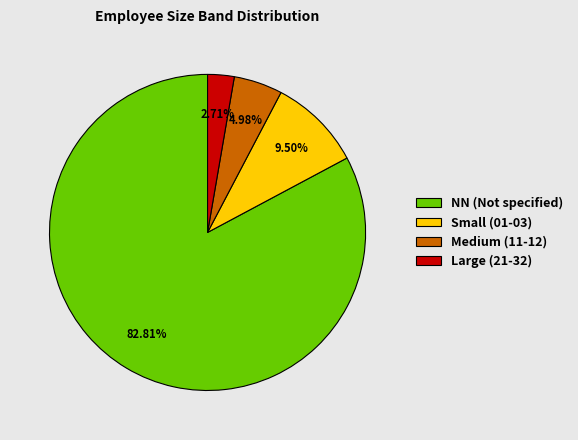

Between Medium (11-12) and Large (21-32), which is larger?

Medium (11-12)